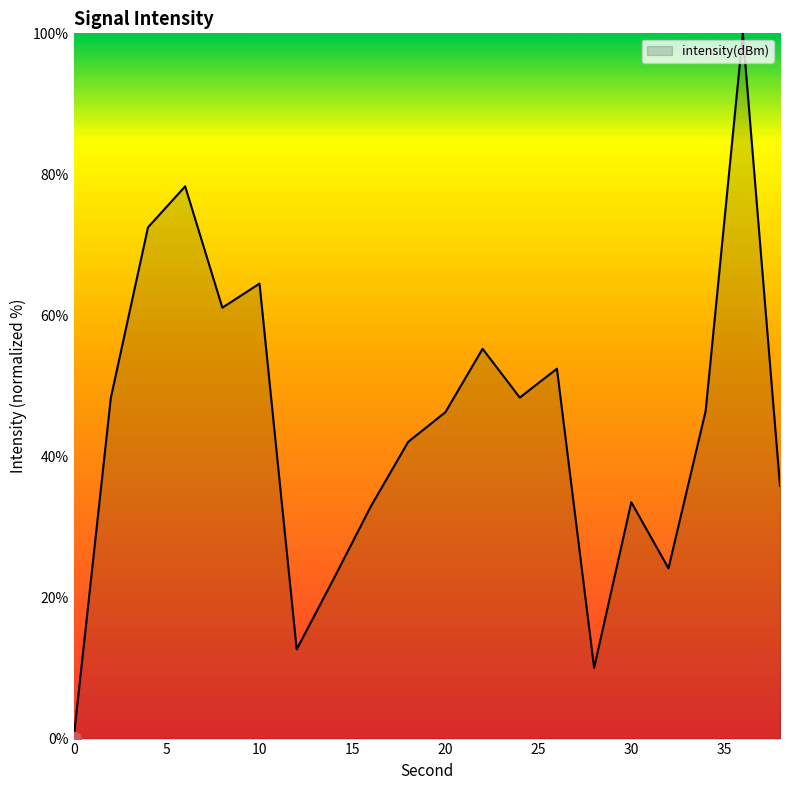

What is the difference between the maximum and minimum values?

100.0